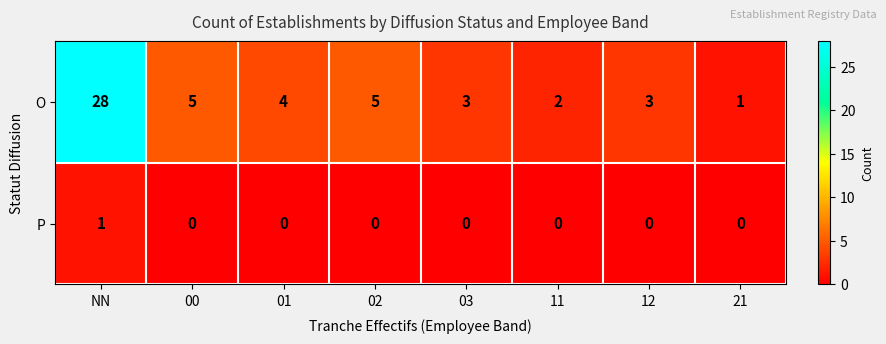

List the series in order of their overall mean, highest first.

O, P